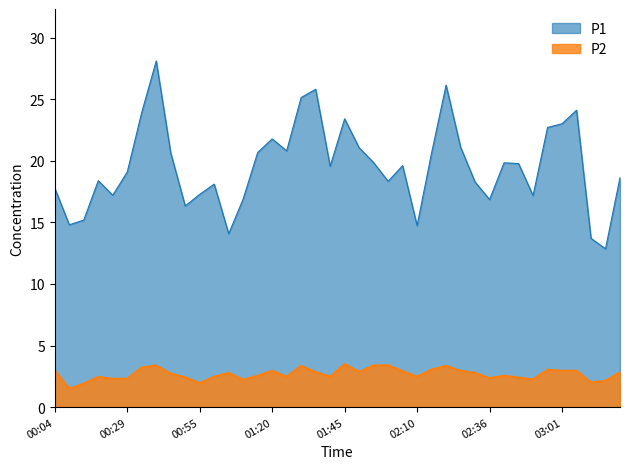

What is the approximate value of P2 at 01:30?

3.4